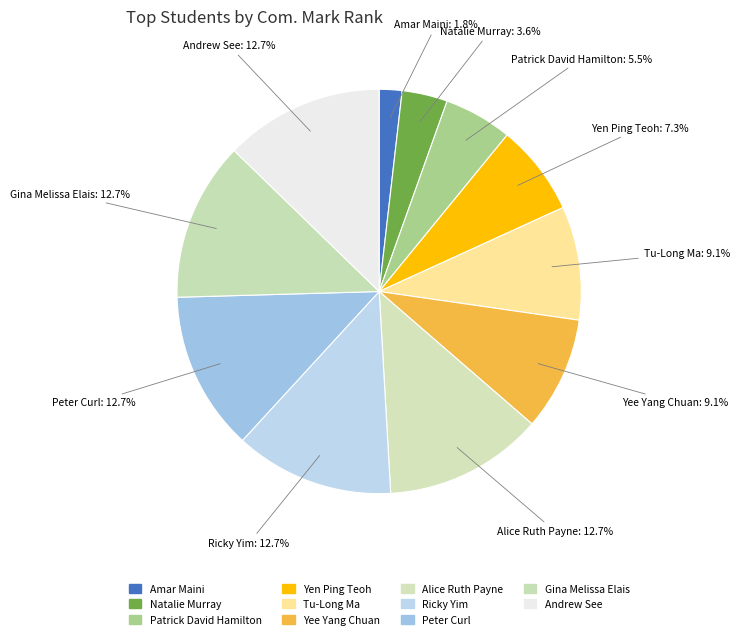

Is it true that Gina Melissa Elais is 1% of the pie?

False